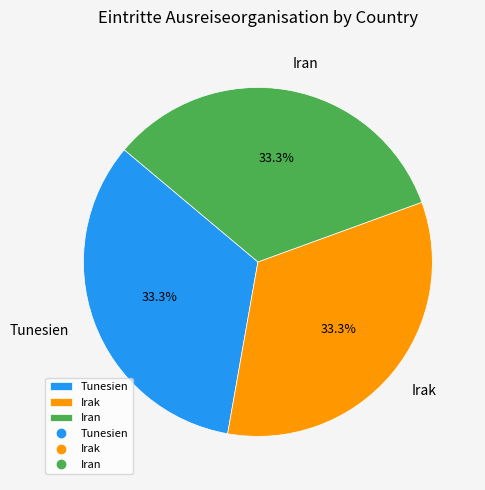

Is there a majority slice in this chart?

No